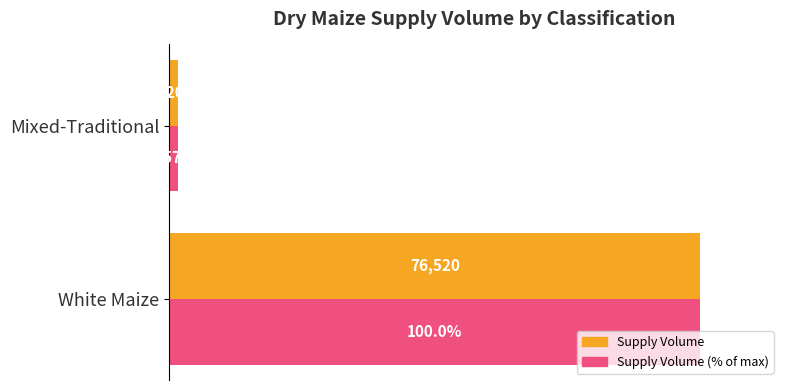

Are the bars horizontal?

Yes